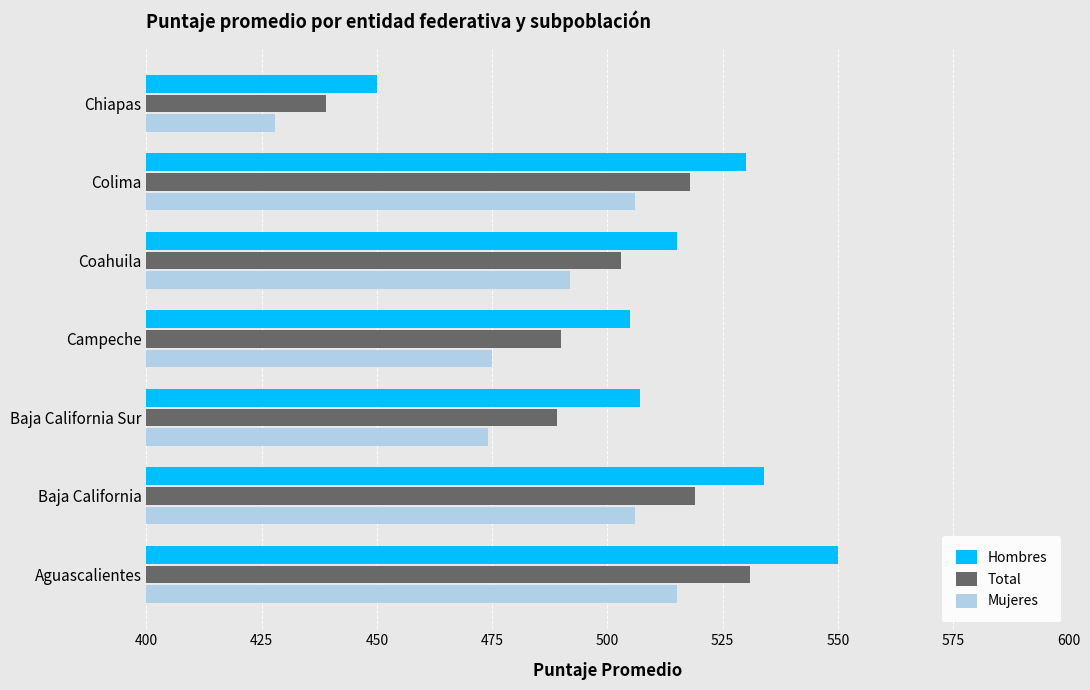

How many values in the Mujeres series are below 492?

3